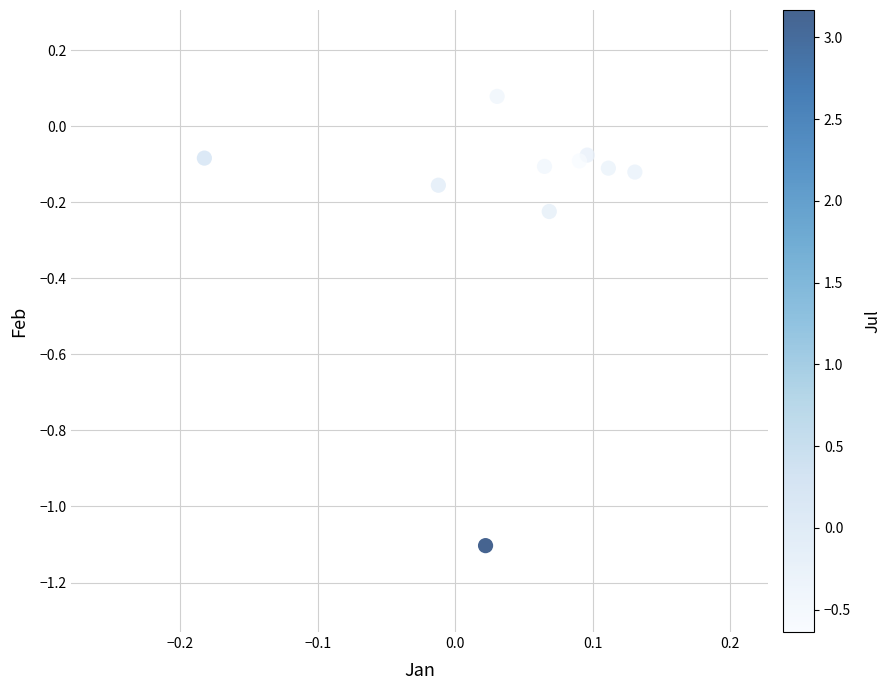

What is the range of X values (max minus min)?

0.3